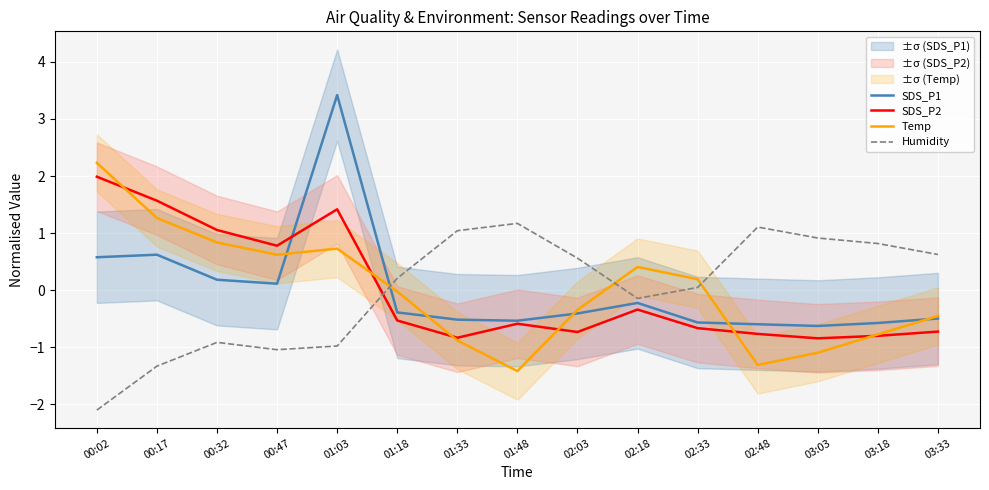

At how many categories does at least one series exceed 0?

15